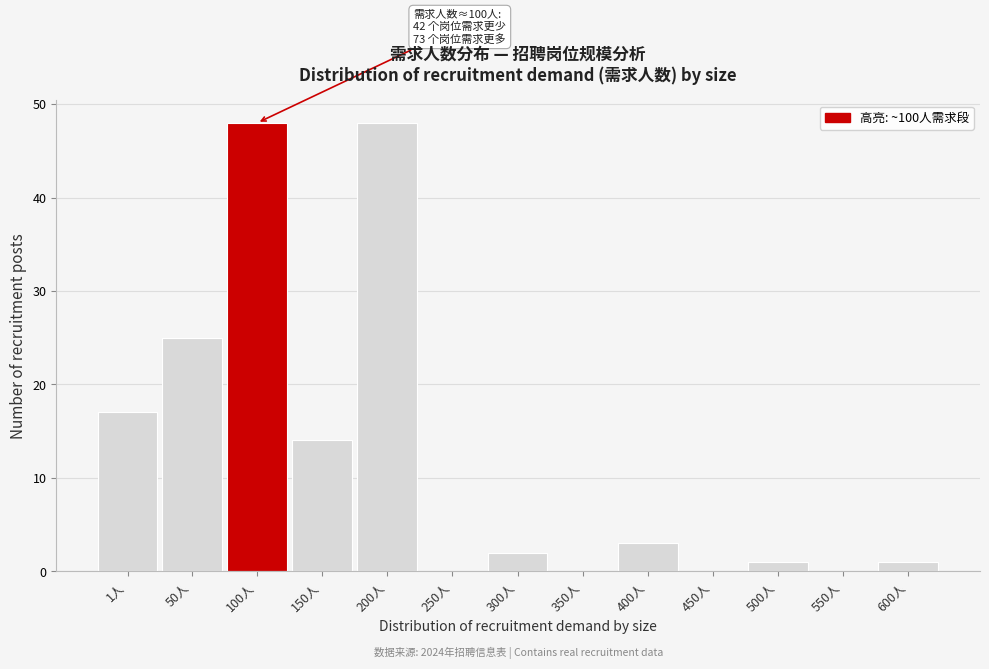

Reading left to right, transcribe all the data shown in this chart.

1人=17	50人=25	100人=48	150人=14	200人=48	250人=0	300人=2	350人=0	400人=3	450人=0	500人=1	550人=0	600人=1